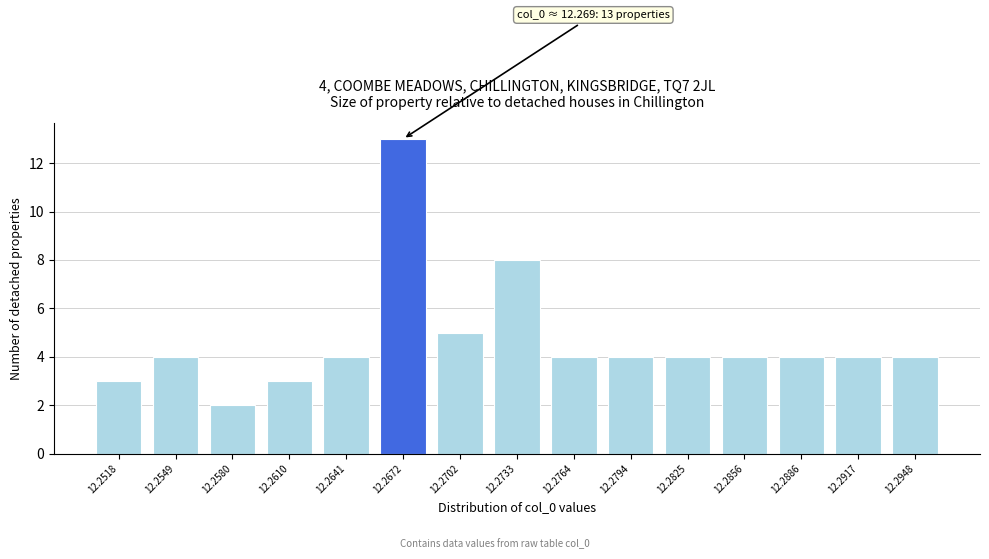

Reading left to right, transcribe all the data shown in this chart.

12.2518=3	12.2549=4	12.2580=2	12.2610=3	12.2641=4	12.2672=13	12.2702=5	12.2733=8	12.2764=4	12.2794=4	12.2825=4	12.2856=4	12.2886=4	12.2917=4	12.2948=4